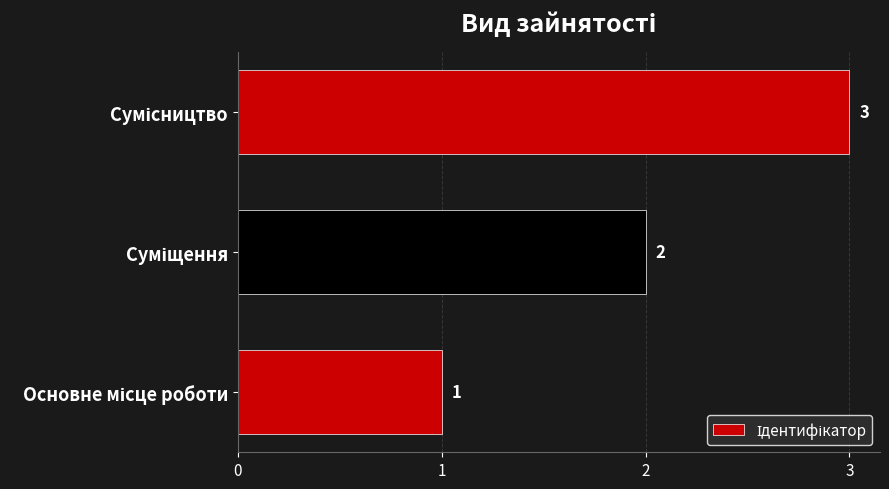

How many data points does each series have?

3